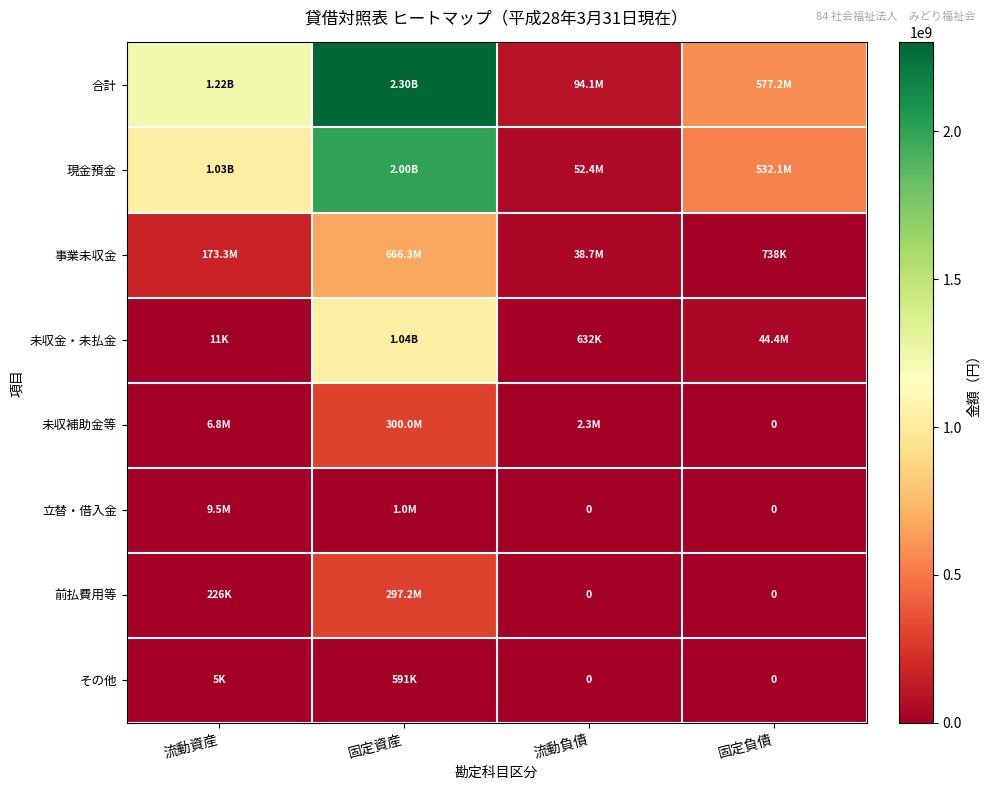

What is the maximum value for 立替・借入金?

9477296